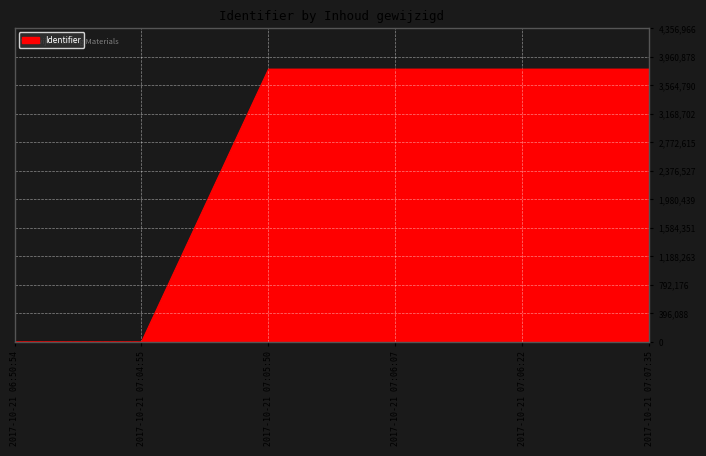

What is the greatest value displayed?

3788666